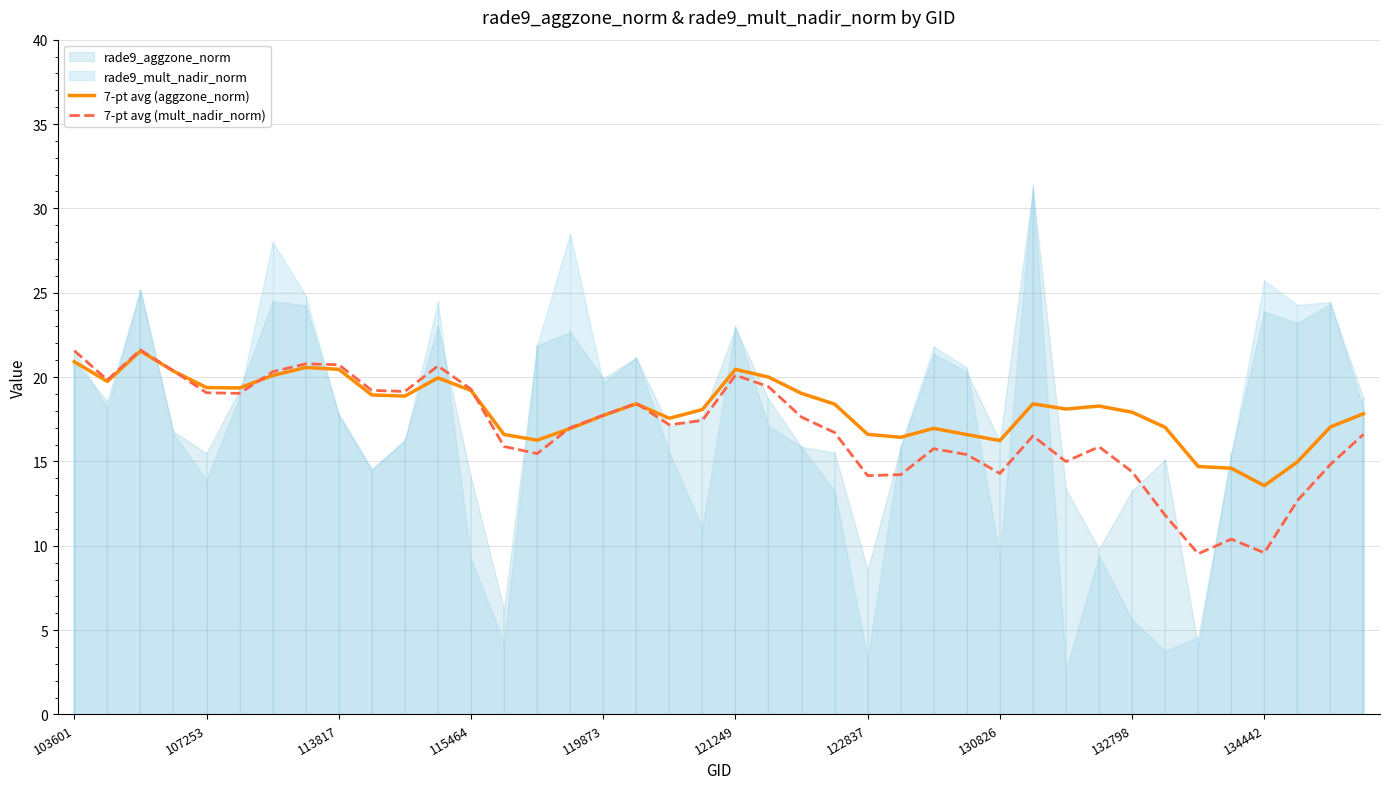

What is the sum of all 7-pt avg (aggzone_norm) values?

724.1